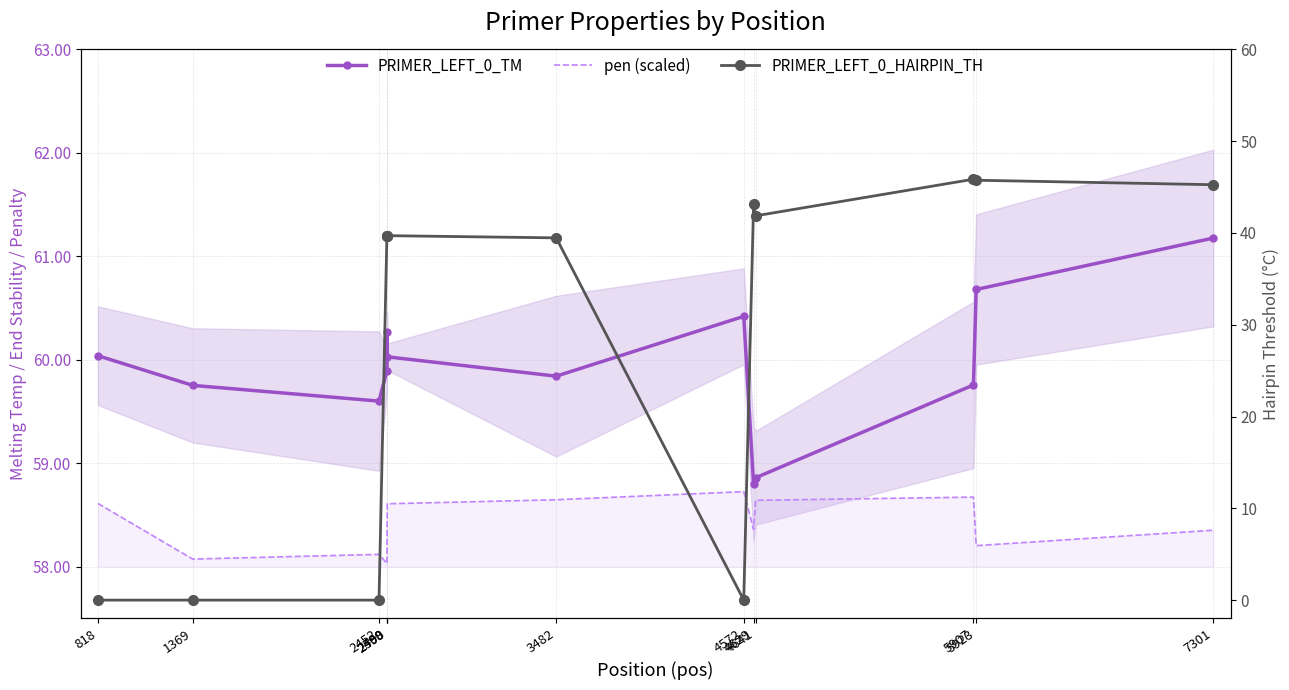

Rank the categories by PRIMER_LEFT_0_HAIRPIN_TH value from lowest to highest.

818, 1369, 2452, 4572, 3482, 2498, 2499, 2500, 4641, 4629, 7301, 5923, 5907